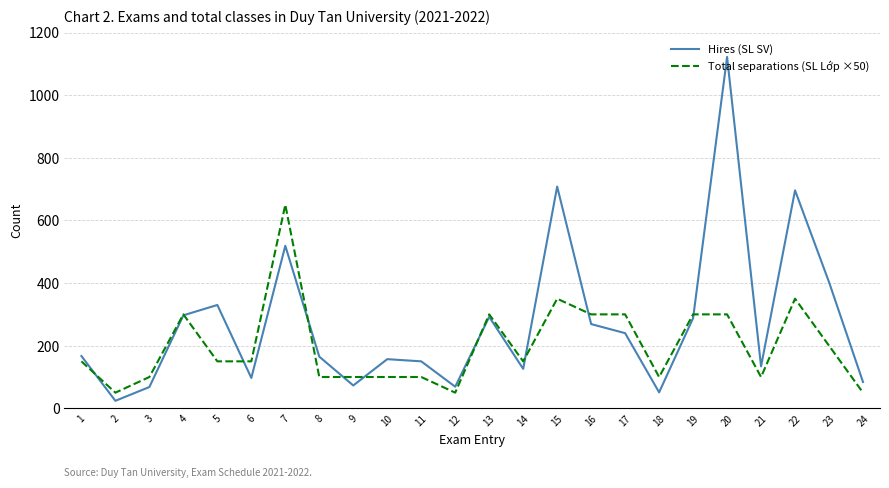

What is the spread (max minus min) of values at 7?

131